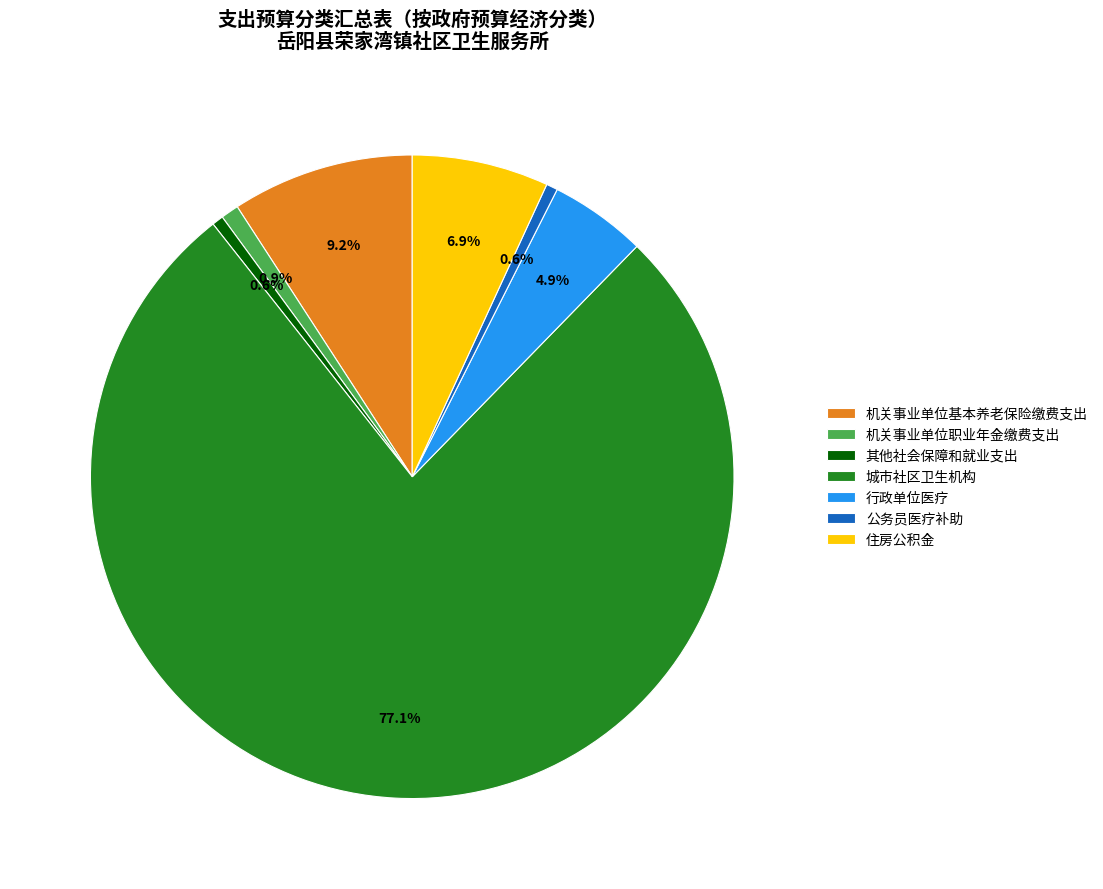

To the nearest percent, what percentage of the pie is 机关事业单位基本养老保险缴费支出?

9%